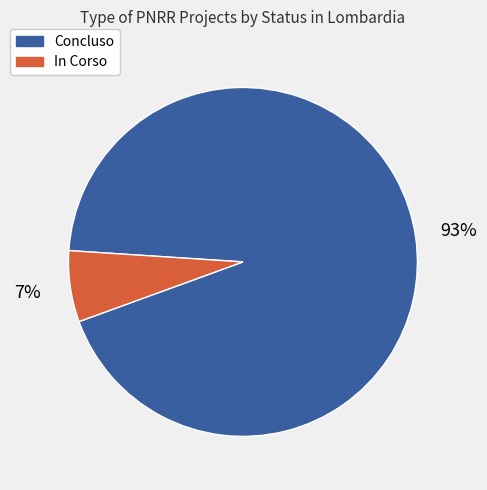

Which category has the biggest portion of the pie?

Concluso